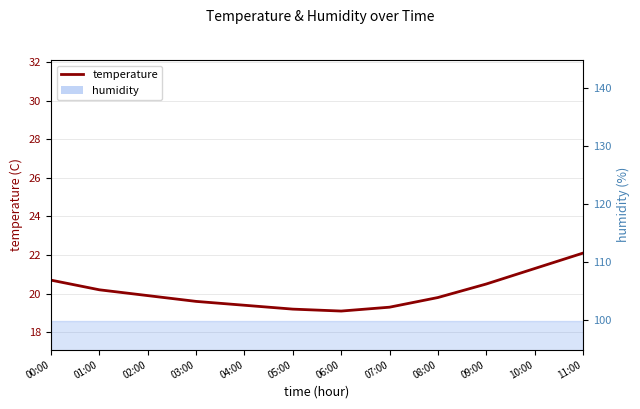

True or false: the data shows 21.3 at 10:00.

True